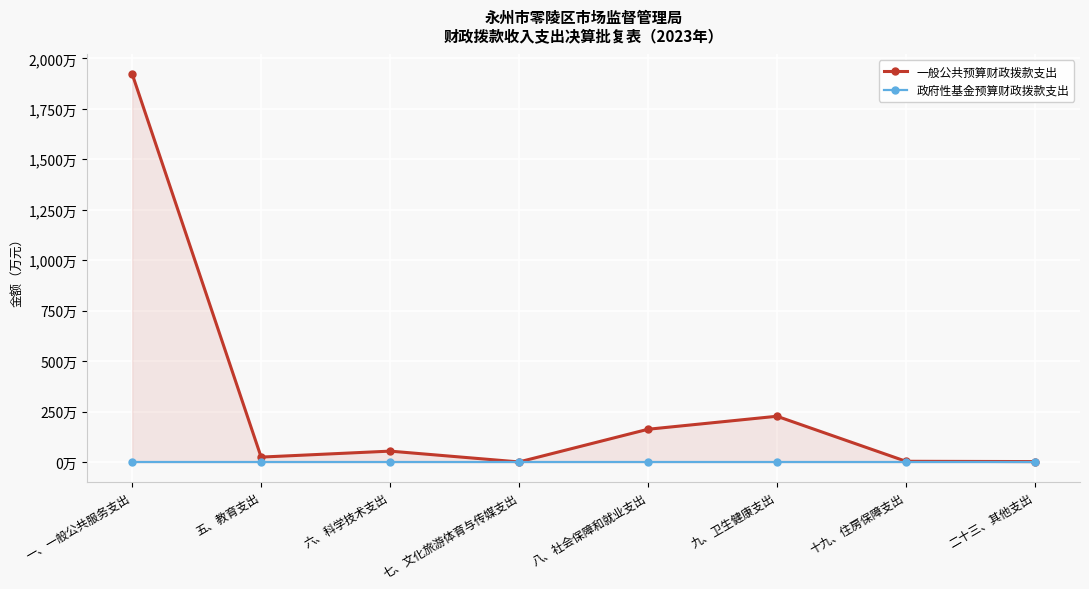

True or false: 一般公共预算财政拨款支出 and 政府性基金预算财政拨款支出 cross at least once.

False